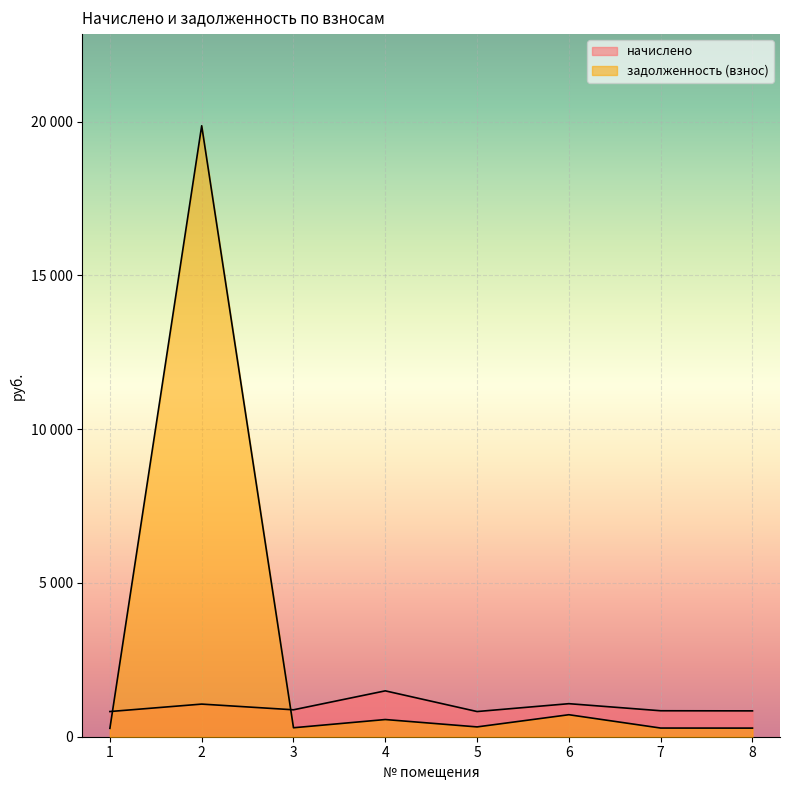

Is it true that начислено equals 321.7 at 3?

False